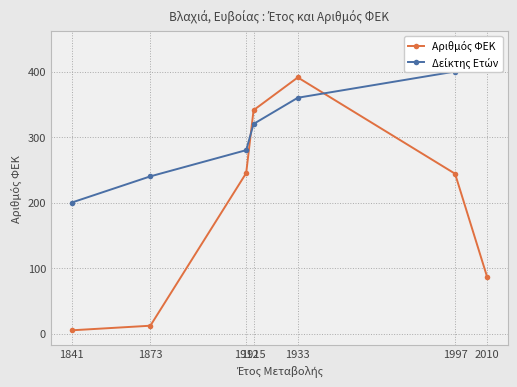

Rank the series by their maximum value, from highest to lowest.

Δείκτης Ετών, Αριθμός ΦΕΚ